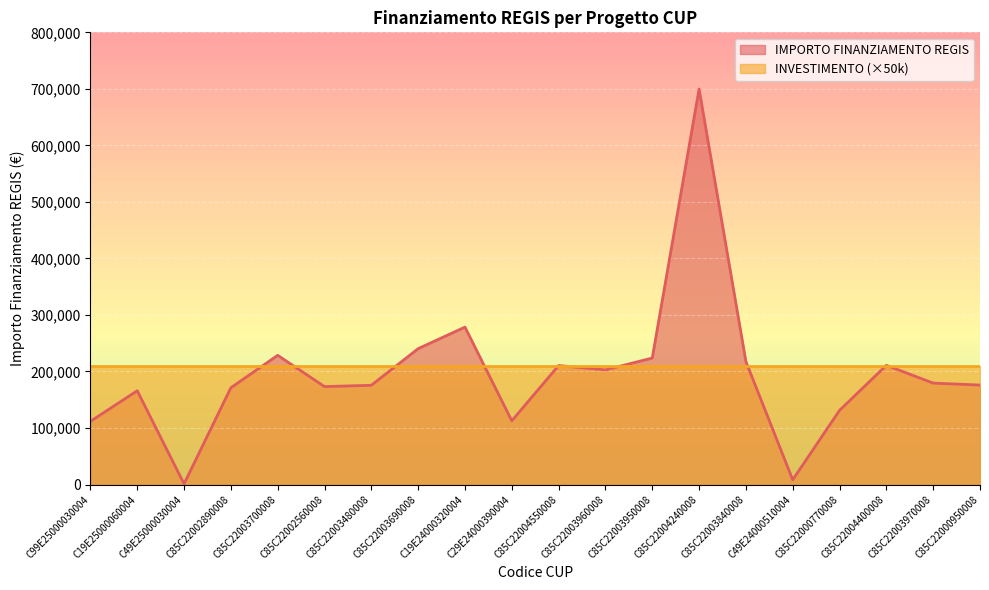

Approximately how many times larger is the value at C85C22003960008 compared to C85C22003950008?

0.9